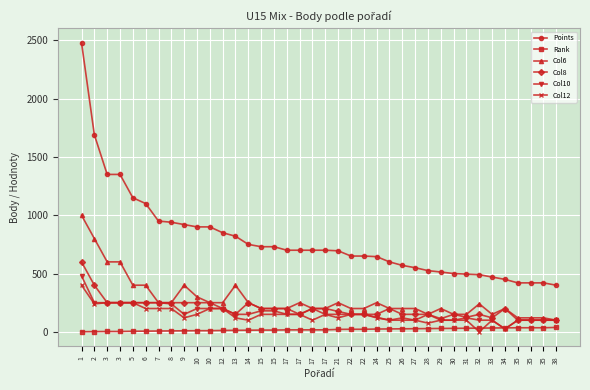

How many values in the Col12 series are below 120?

16